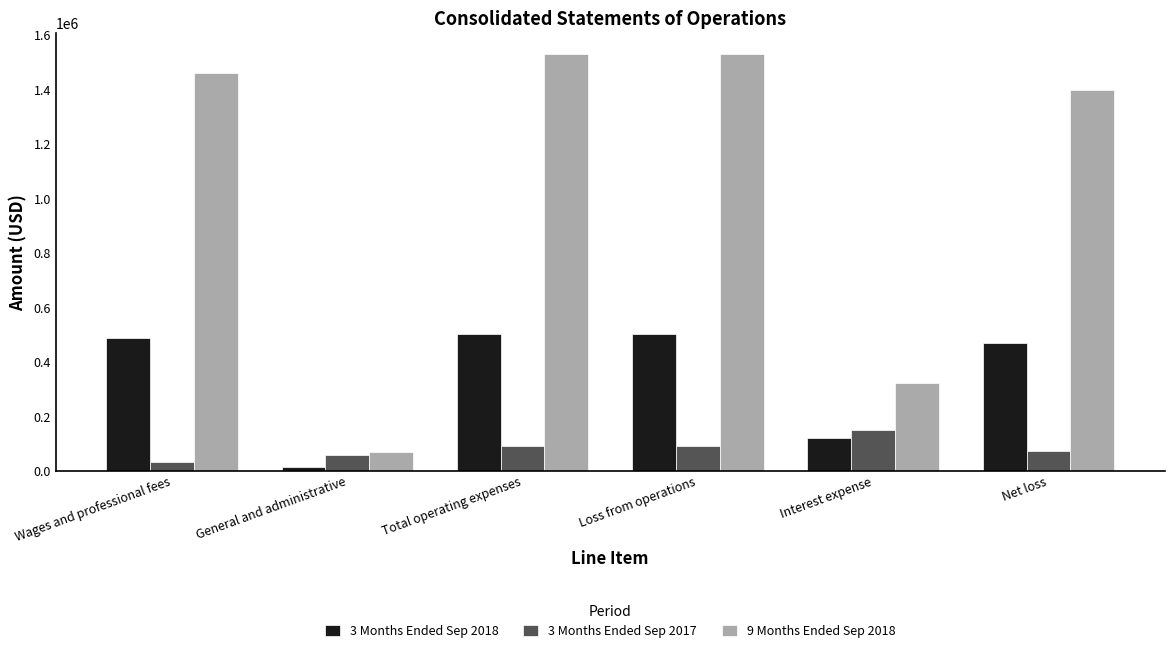

Between Total operating expenses and Interest expense, which series saw the biggest shift?

9 Months Ended Sep 2018